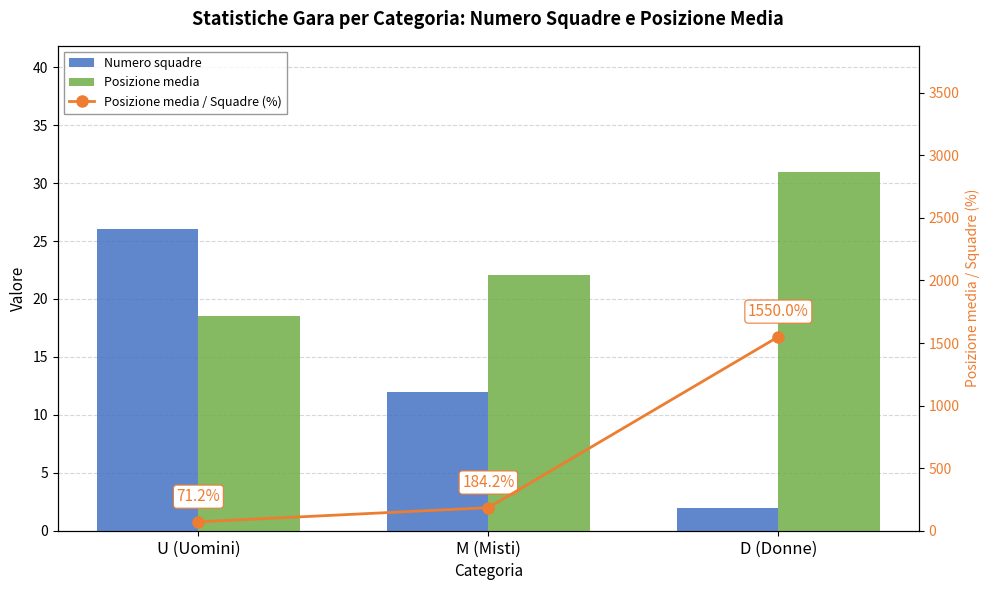

What is the approximate value of Posizione media at M (Misti)?

22.1